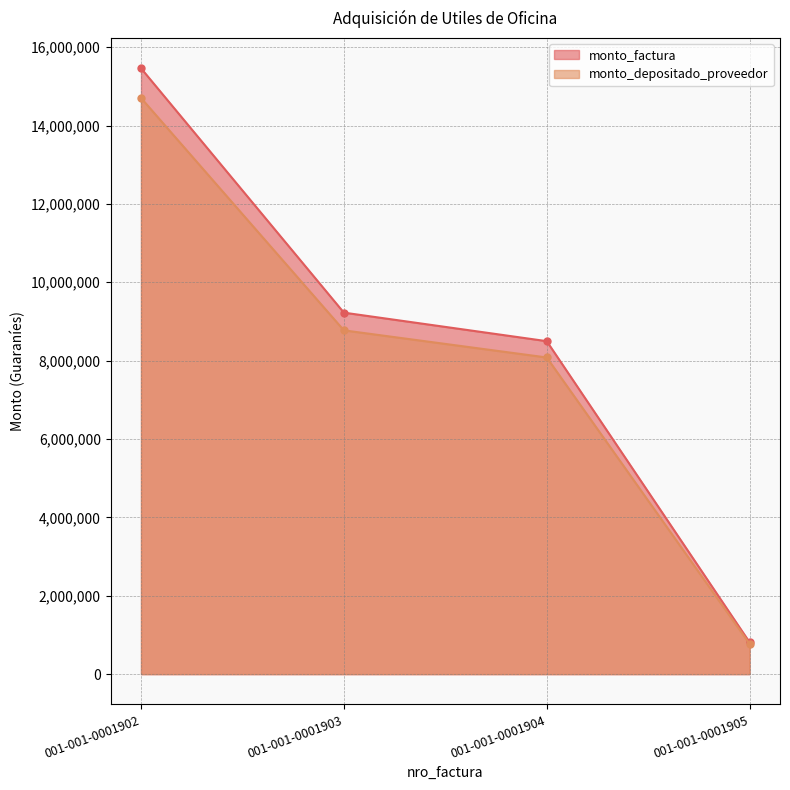

Which has a higher value, 001-001-0001903 or 001-001-0001905?

001-001-0001903